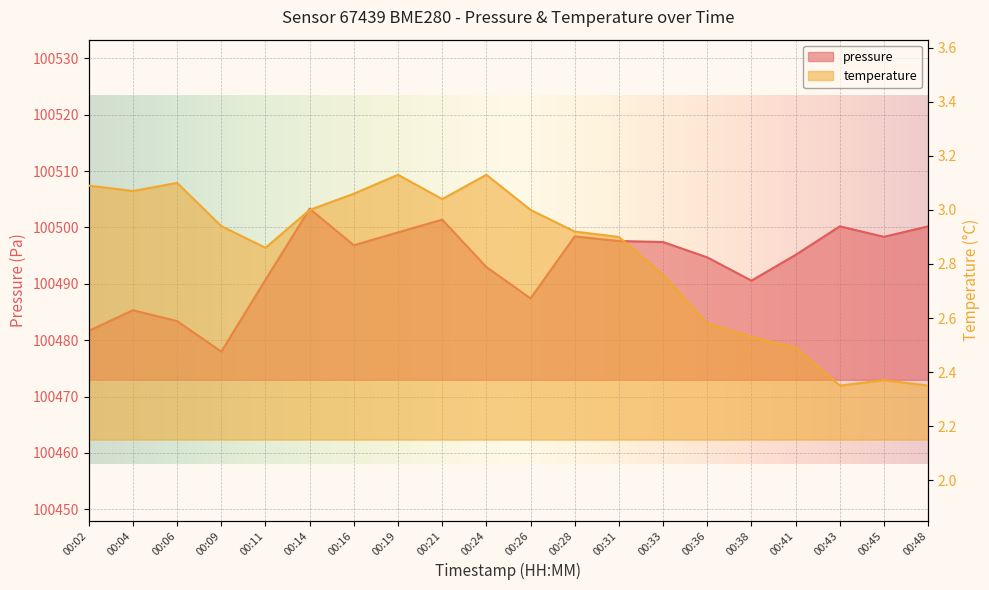

What is the greatest value displayed?

100503.3